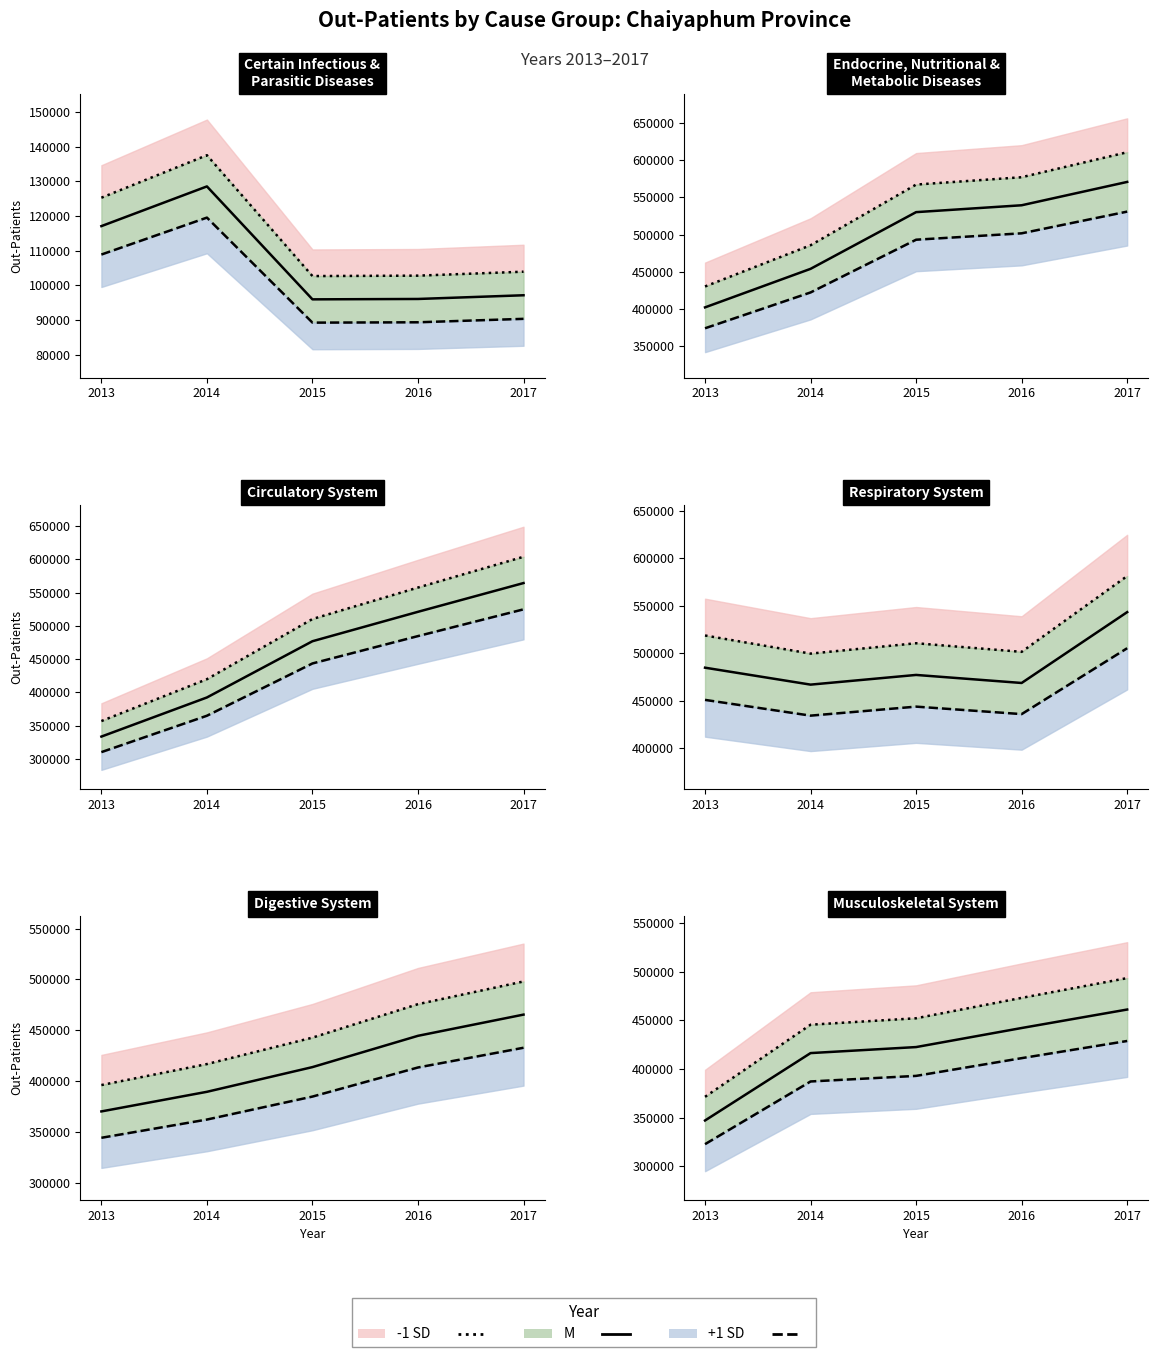

At which label does -1 SD line reach its minimum?

2013